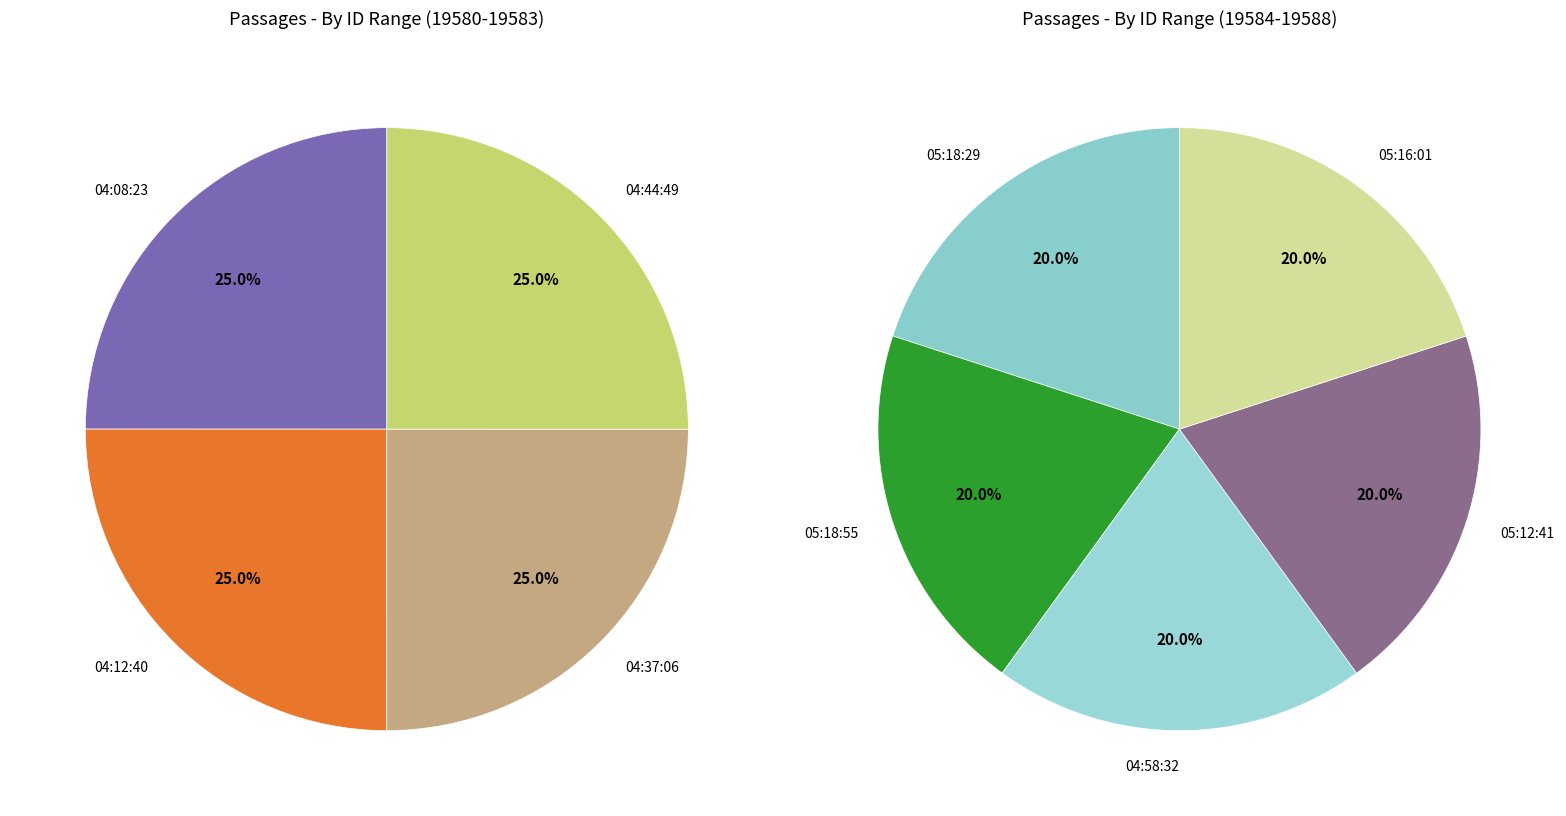

Rank the categories by value from lowest to highest.

2012-02-08 04:08:23, 2012-02-08 04:12:40, 2012-02-08 04:37:06, 2012-02-08 04:44:49, 2012-02-08 05:18:29, 2012-02-08 05:18:55, 2012-02-08 04:58:32, 2012-02-08 05:12:41, 2012-02-08 05:16:01